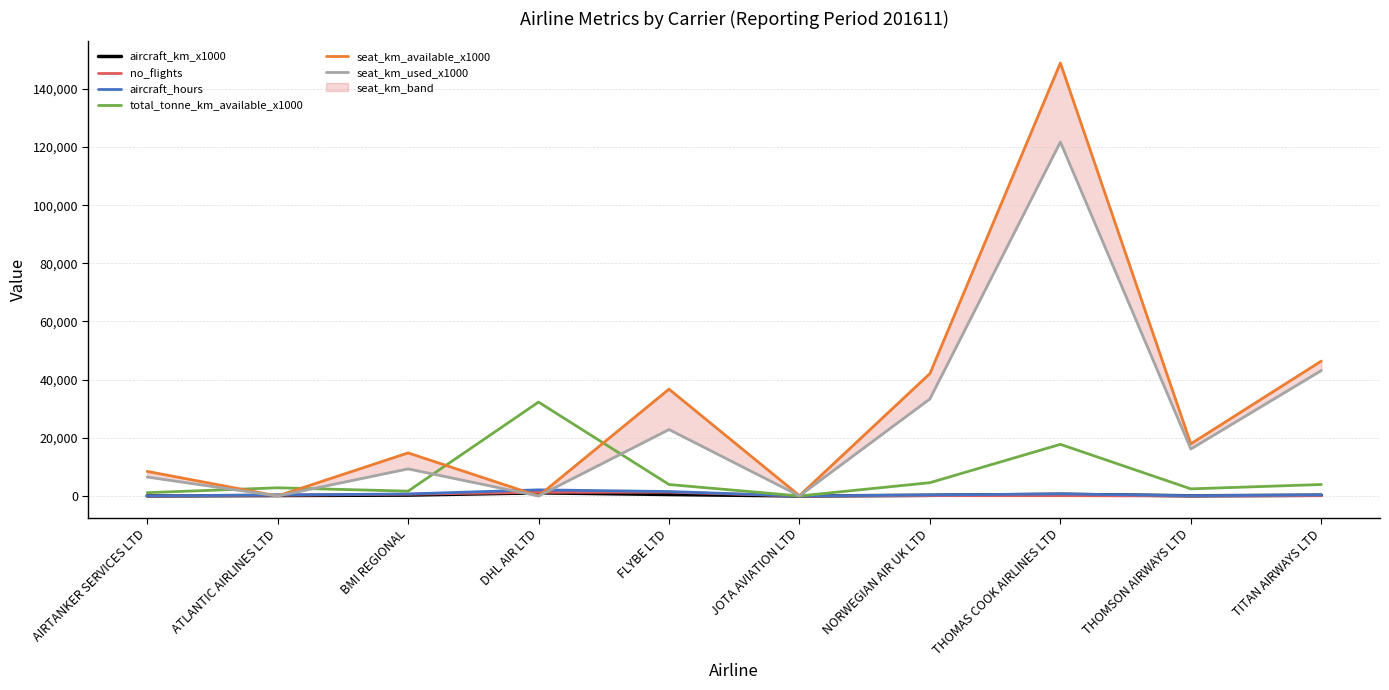

What is the difference between the highest and lowest values at FLYBE LTD?

36228.0